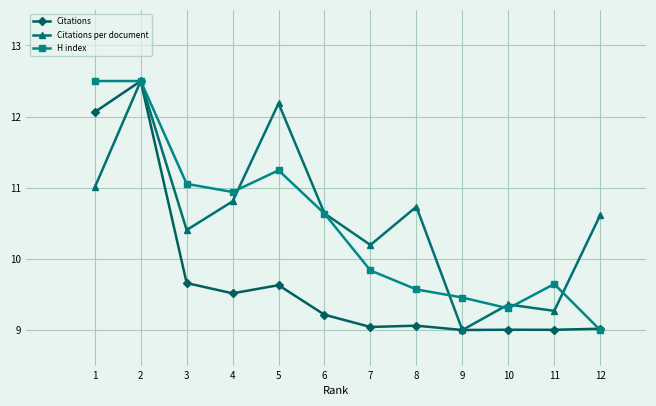

What is the smallest value displayed?

9.0